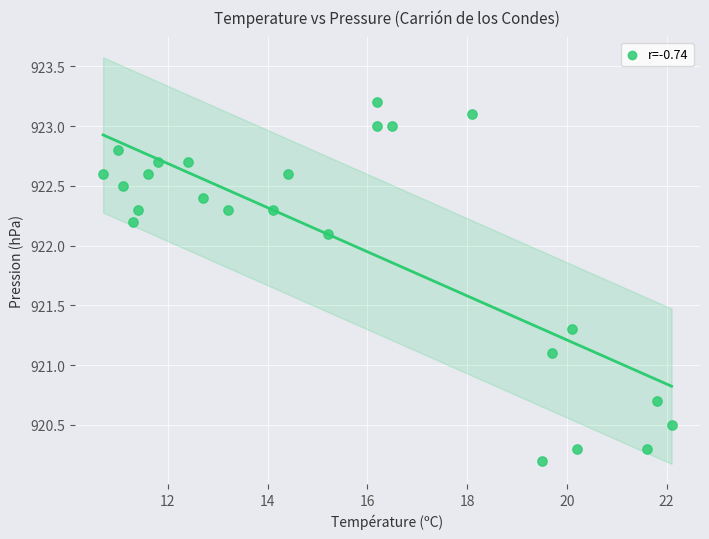

What is the range of Y values (max minus min)?

3.0